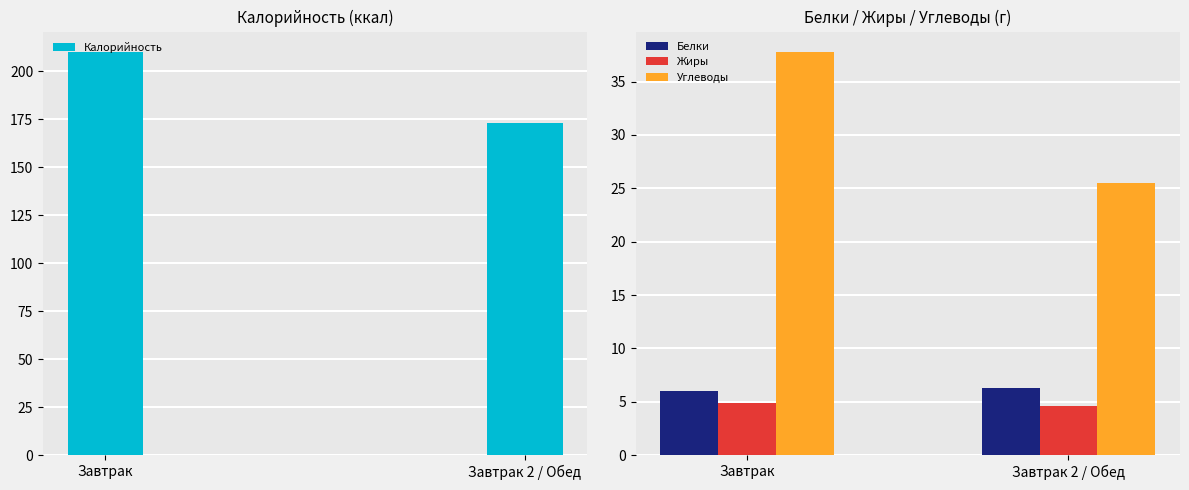

What is the difference between the maximum and minimum values in the Калорийность series?

37.2